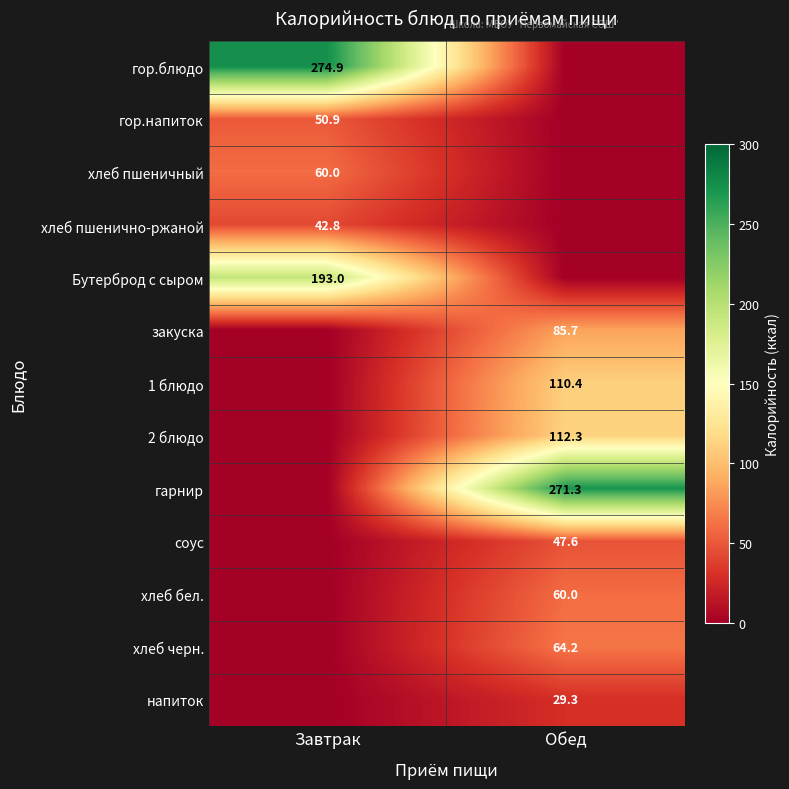

True or false: гор.напиток has a value of 77.8 at Завтрак.

False